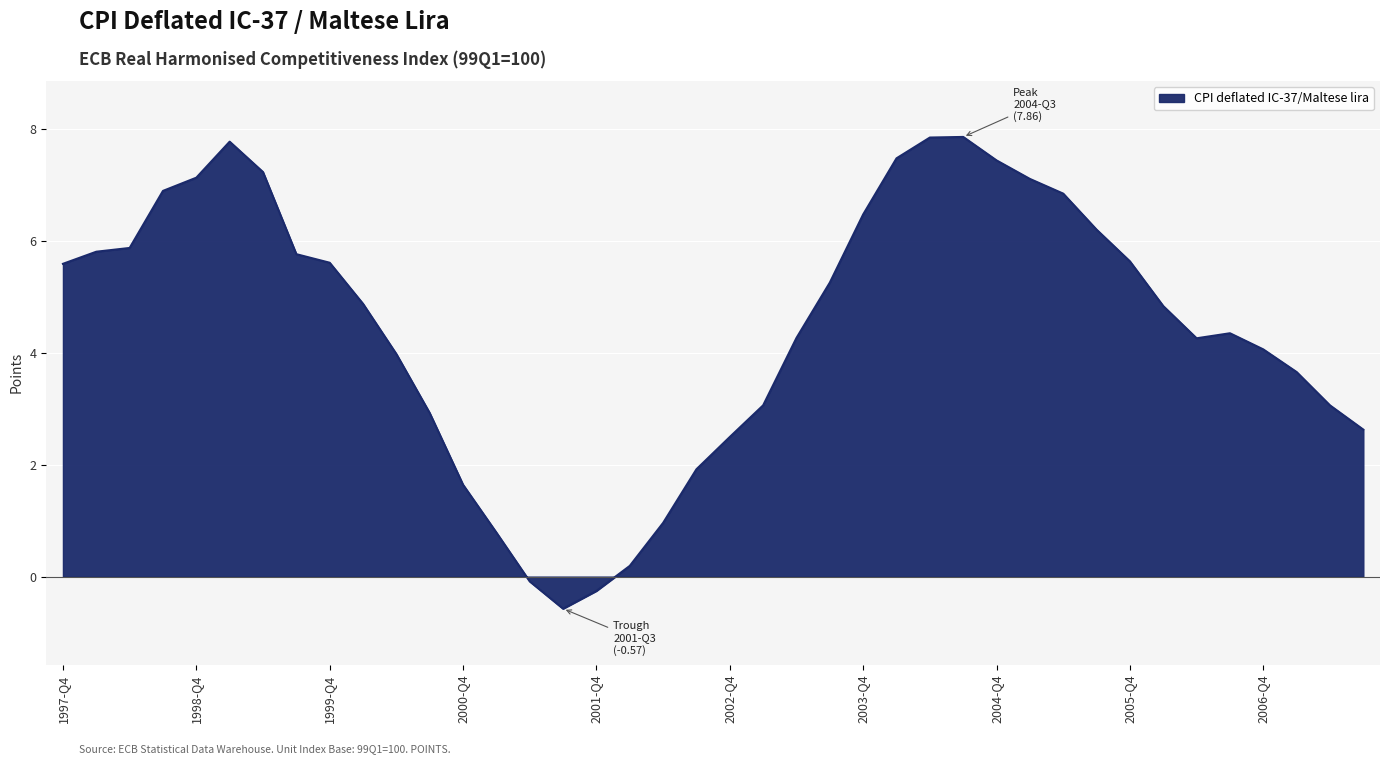

What is the difference between the maximum and minimum values?

8.4